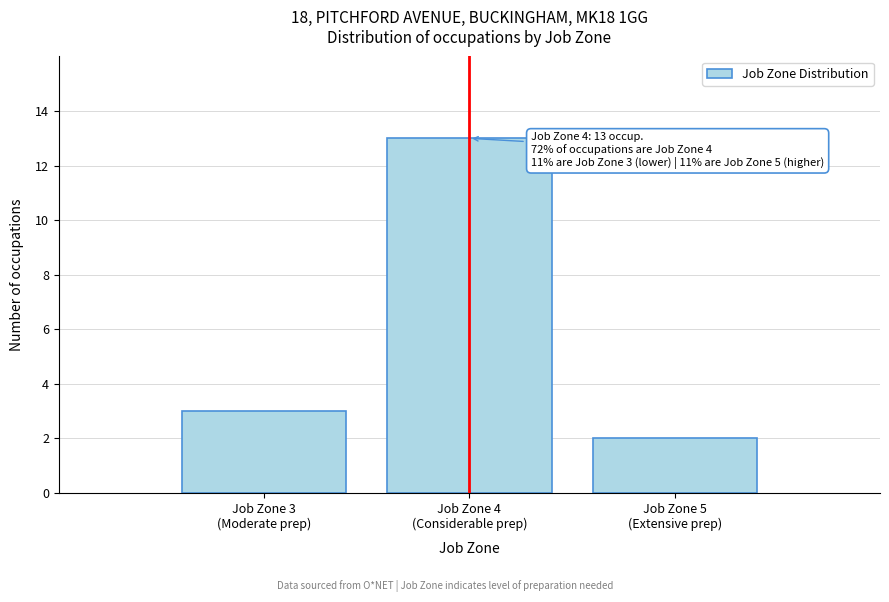

Reading right to left, extract all data points from this chart.

2	13	3